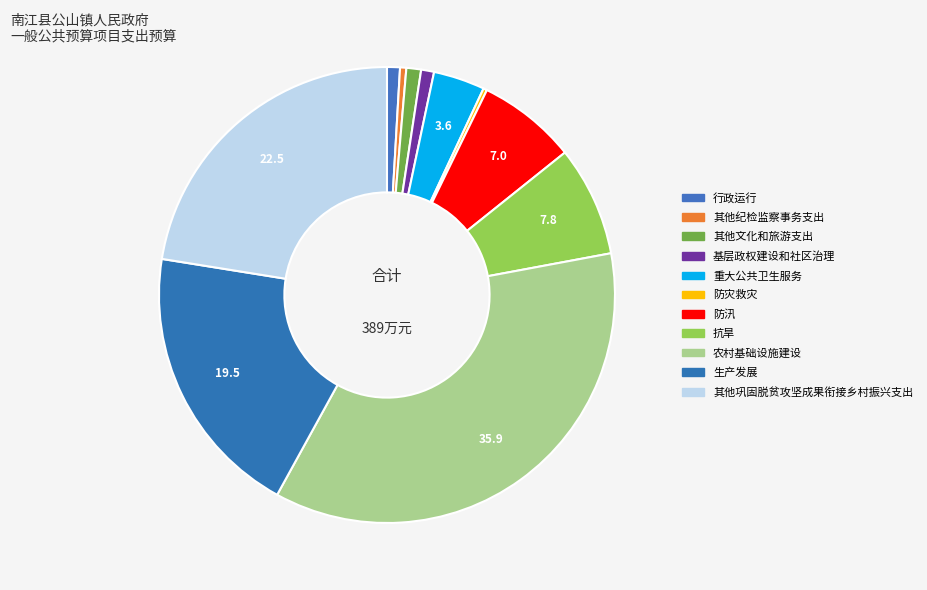

Which slice is the smallest?

防灾救灾